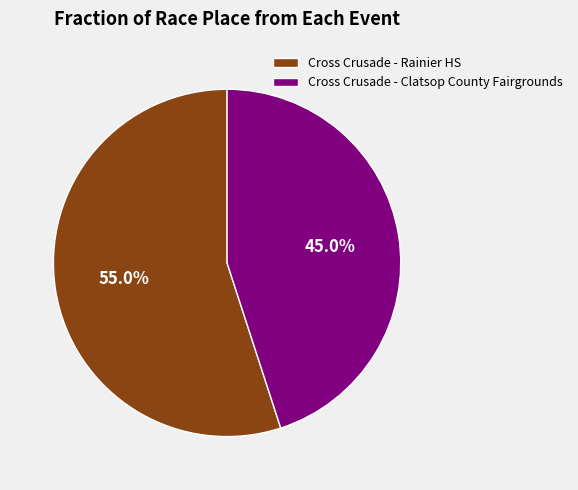

To the nearest percent, what is the difference between the Cross Crusade - Rainier HS and Cross Crusade - Clatsop County Fairgrounds slice percentages?

10%